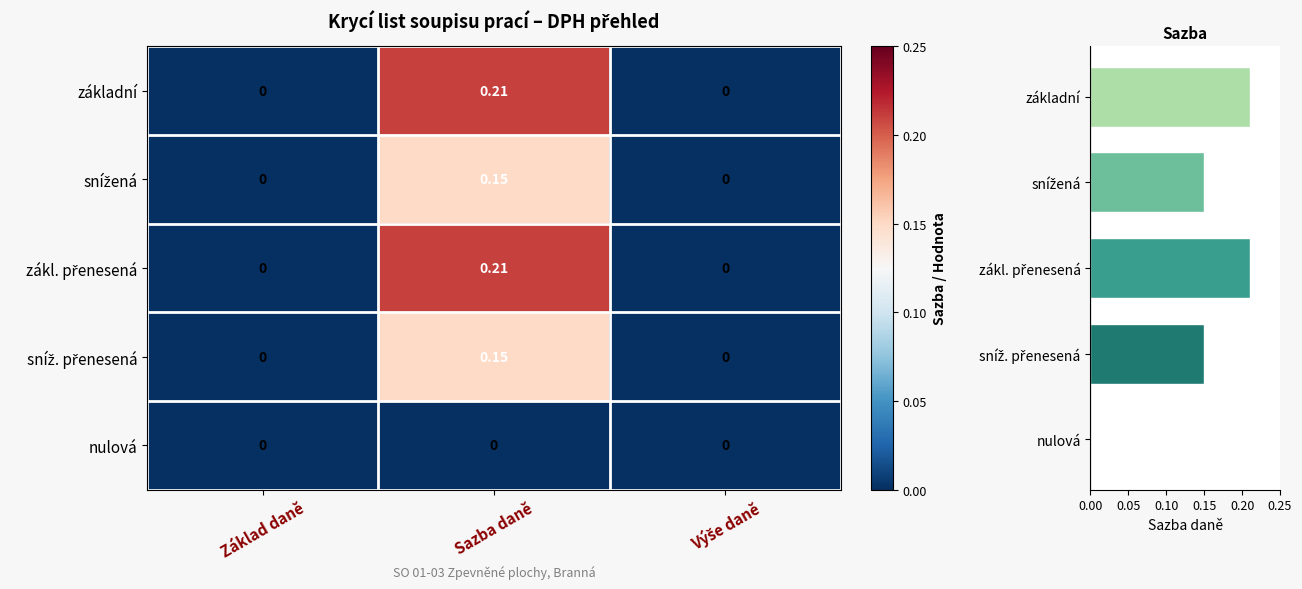

Rank the categories by základní value from lowest to highest.

Základ daně, Výše daně, Sazba daně